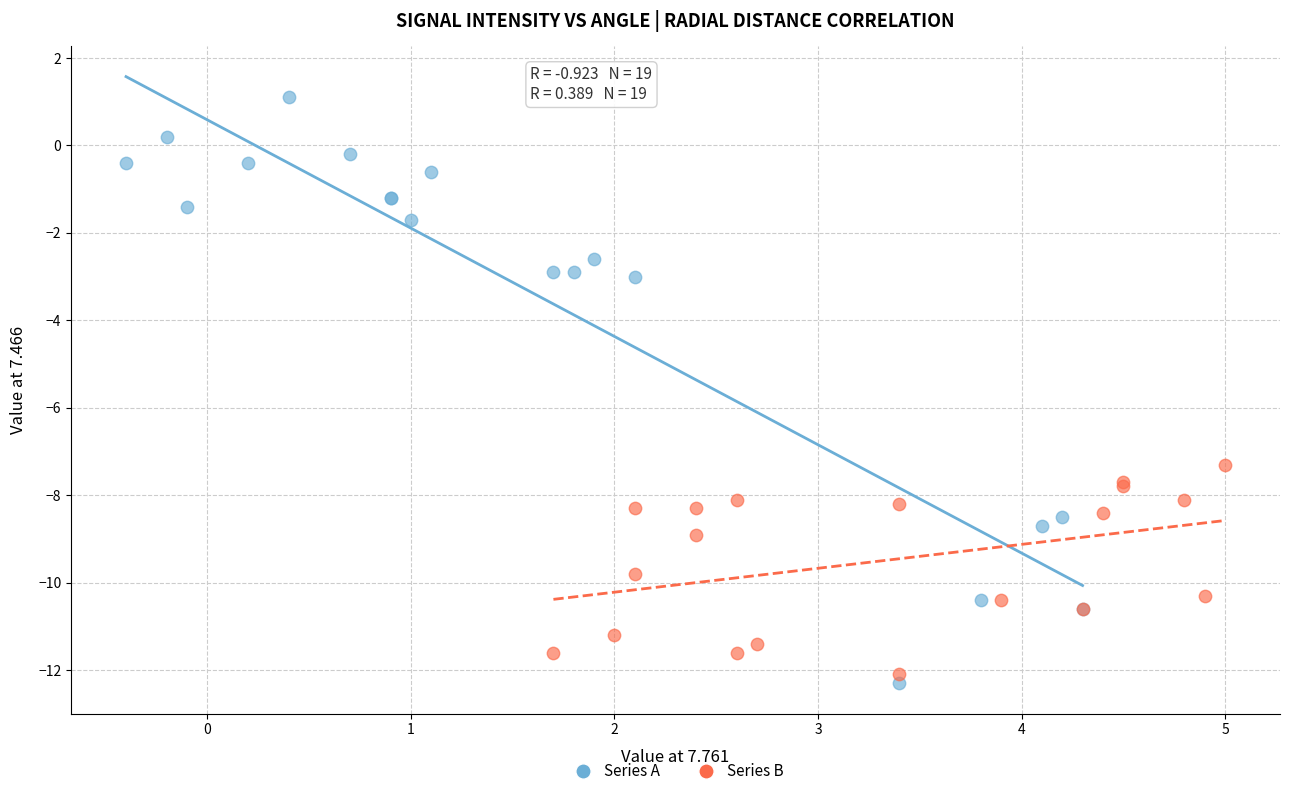

Which series has the widest spread of Y values?

Series A